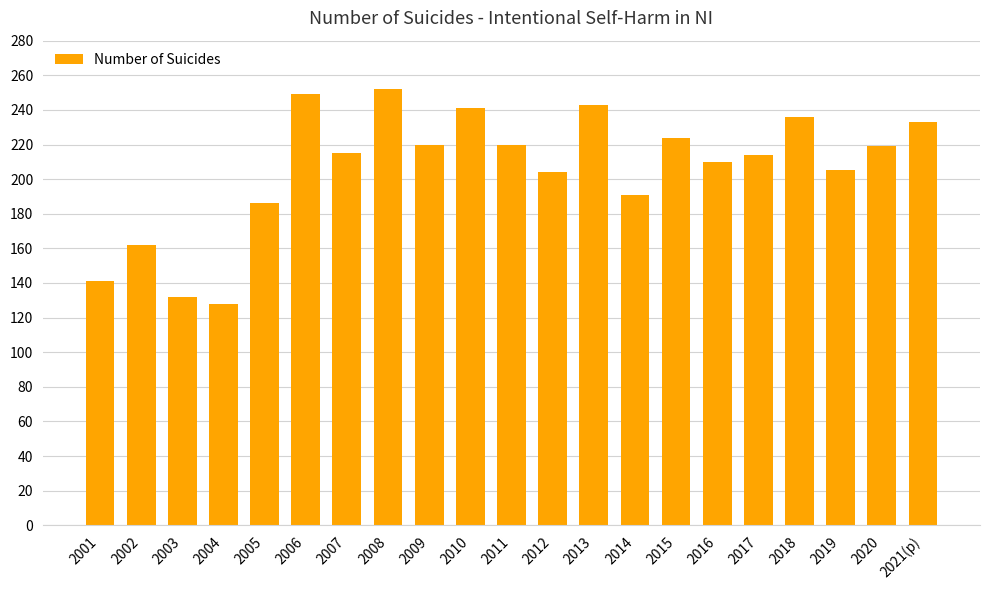

What is the value of the 7th bar from the left?

215